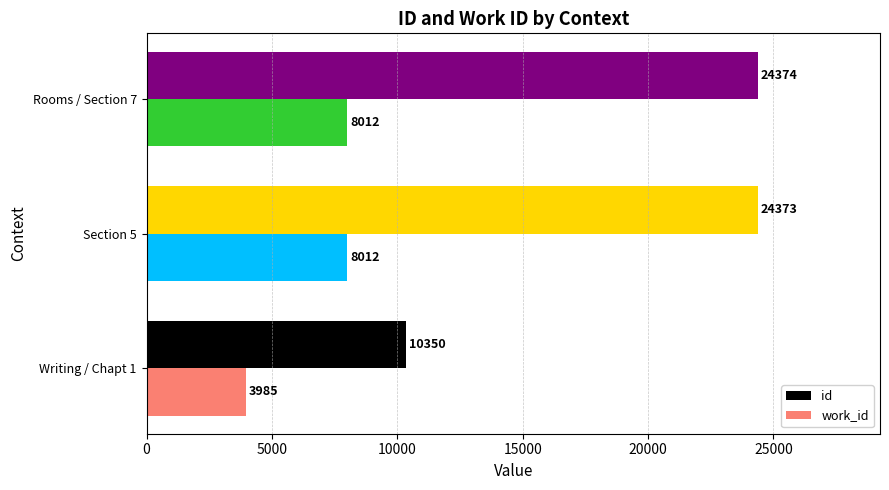

Which series has the largest range (max minus min)?

id